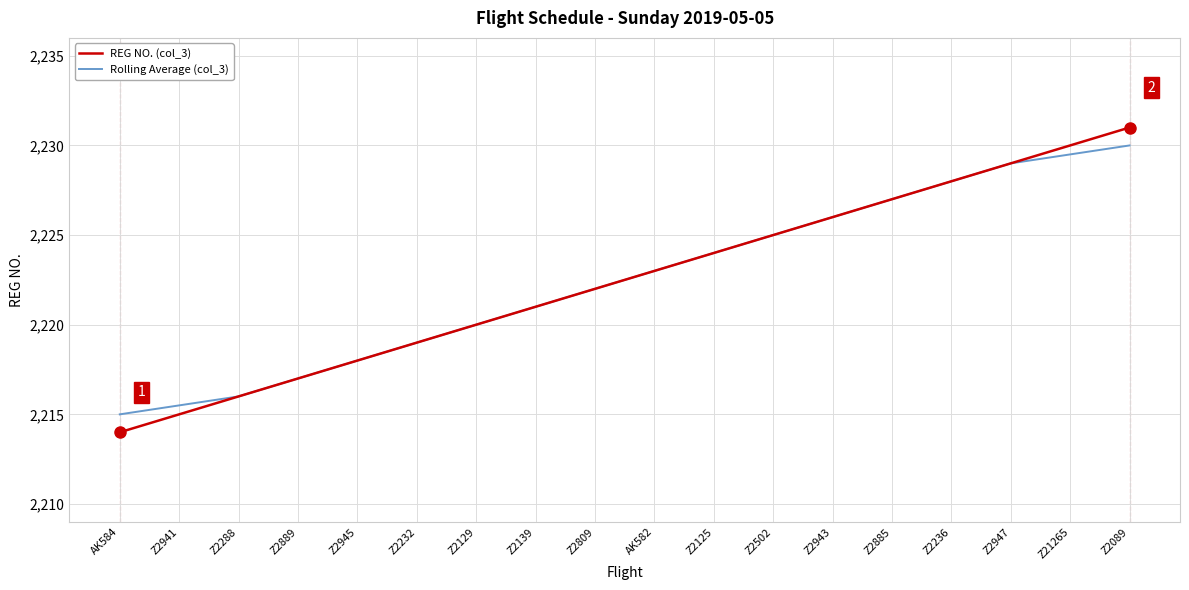

Is the value of Rolling Average (col_3) at AK582 greater than the value of REG NO. (col_3) at AK584?

Yes